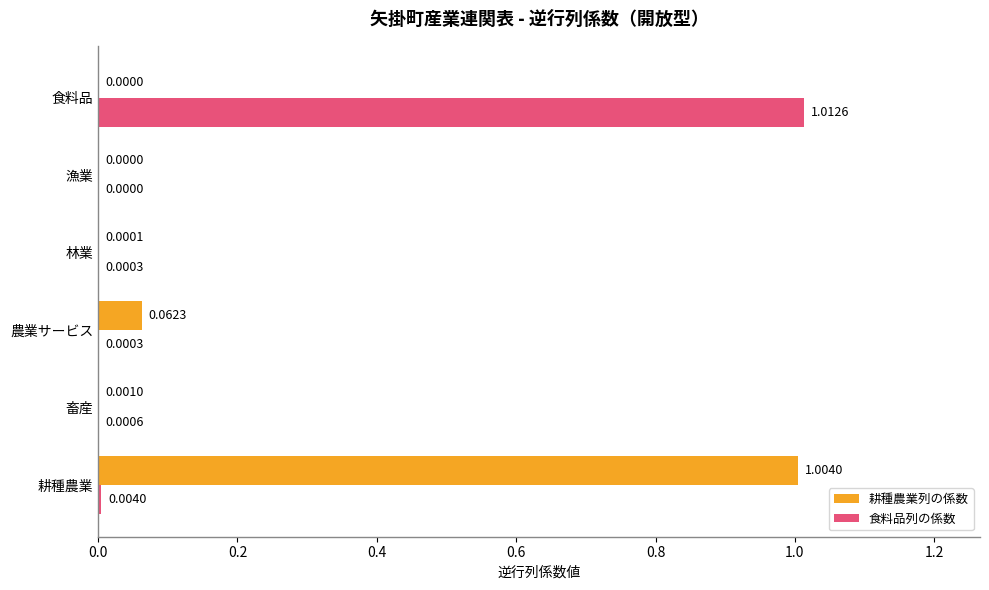

Is the value of 耕種農業列の係数 at 漁業 greater than the value of 食料品列の係数 at 食料品?

No